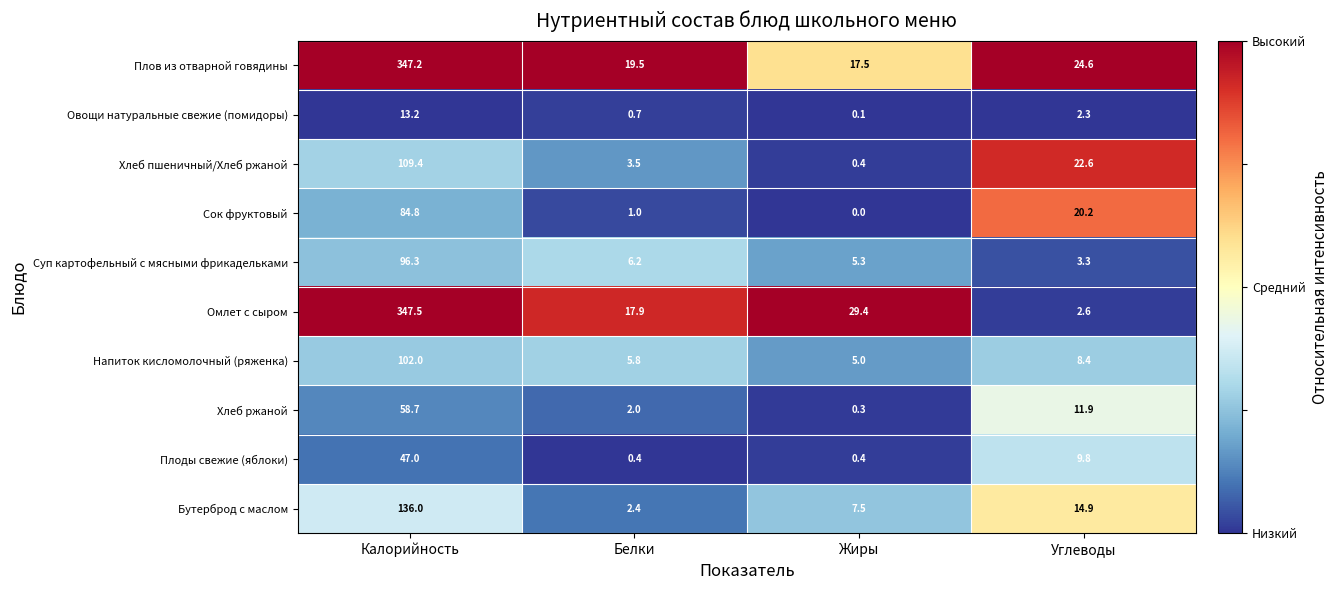

Which series has the largest total across all categories?

Плов из отварной говядины